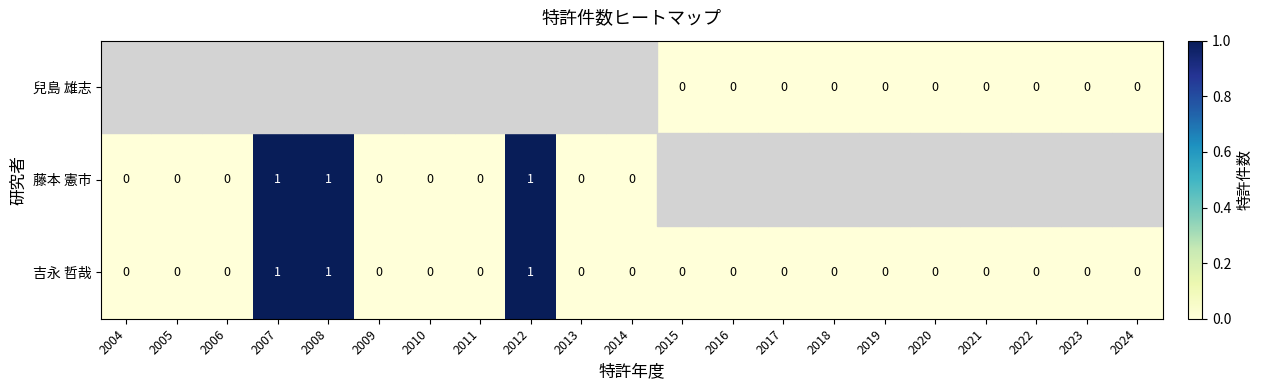

Is the value of 藤本 憲市 at 2007 greater than the value of 吉永 哲哉 at 2018?

Yes